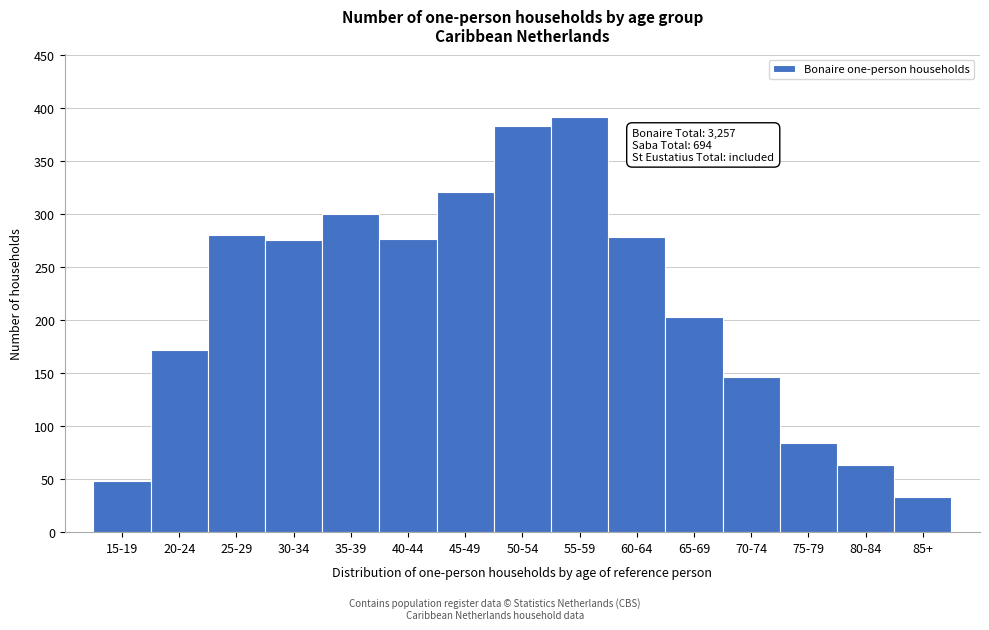

What is the maximum value shown in the chart?

392